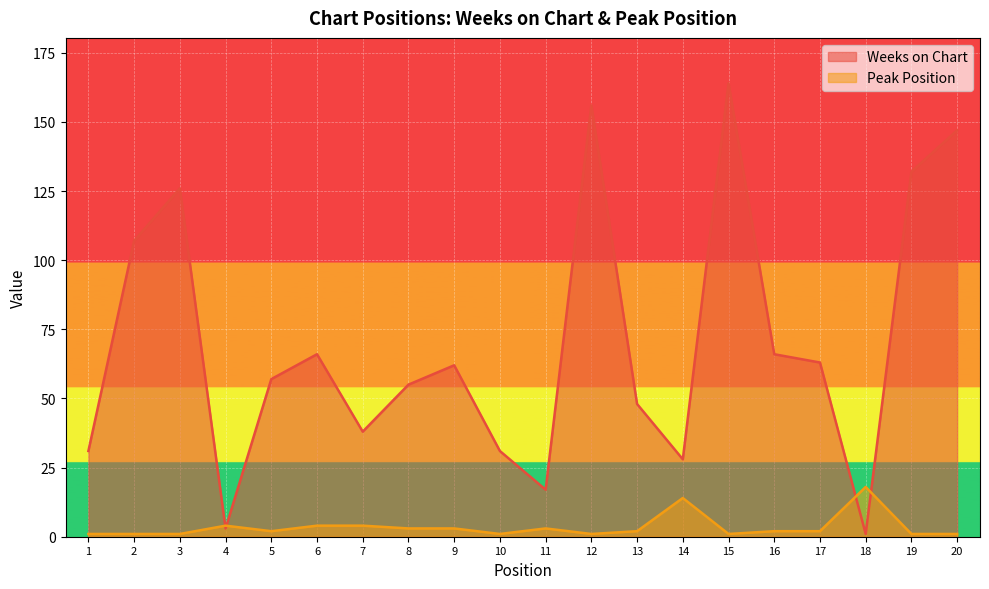

Which series has the widest spread of values?

Weeks on Chart